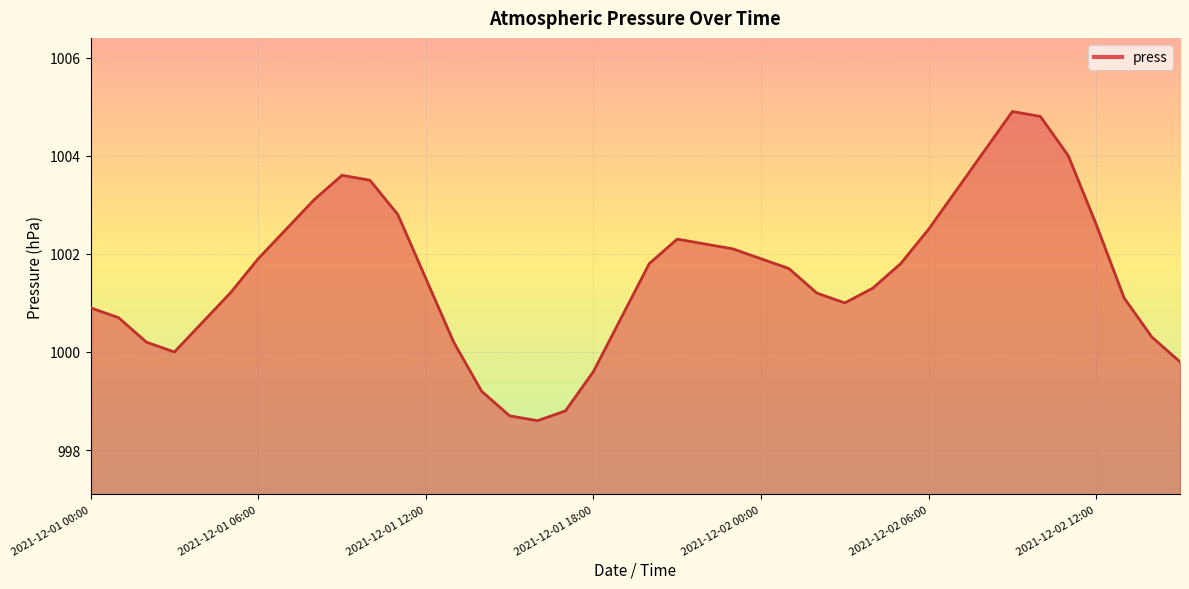

What is the difference between the maximum and minimum values?

6.3